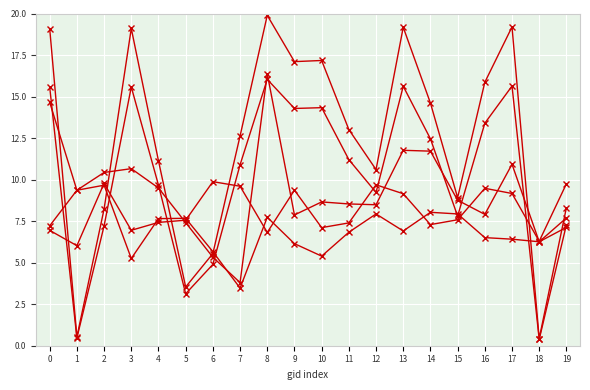

How many lines are shown in the chart?

5